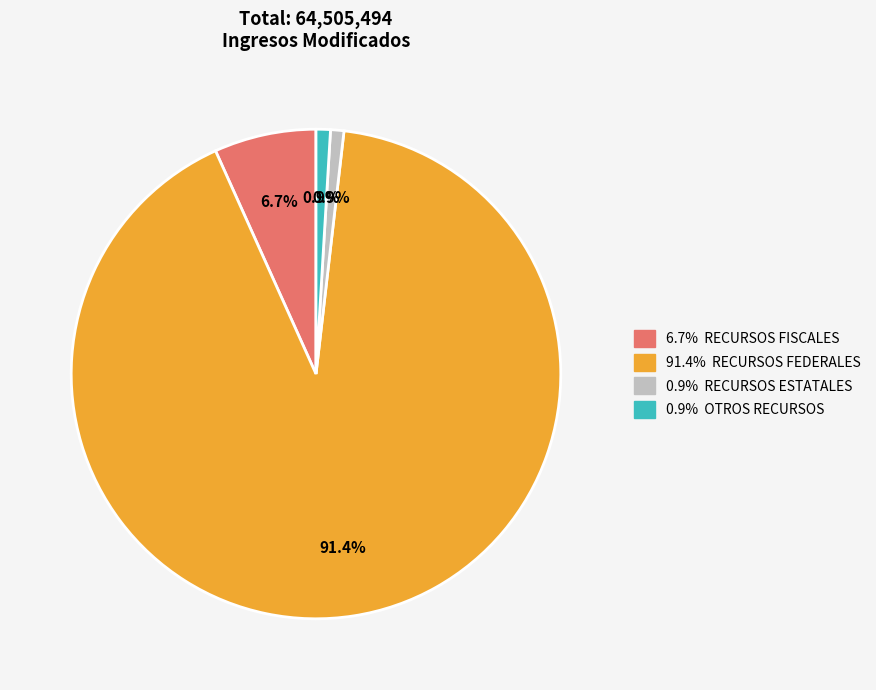

Is there any slice that represents more than half of the pie?

Yes